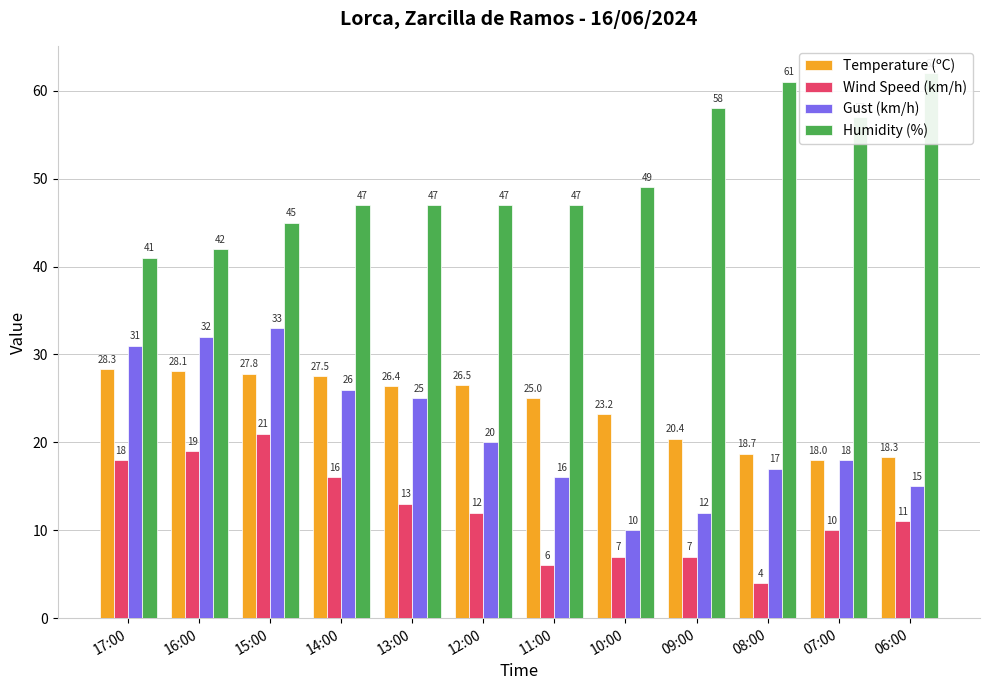

List the series in order of their peak value, lowest first.

Wind Speed (km/h), Temperature (ºC), Gust (km/h), Humidity (%)